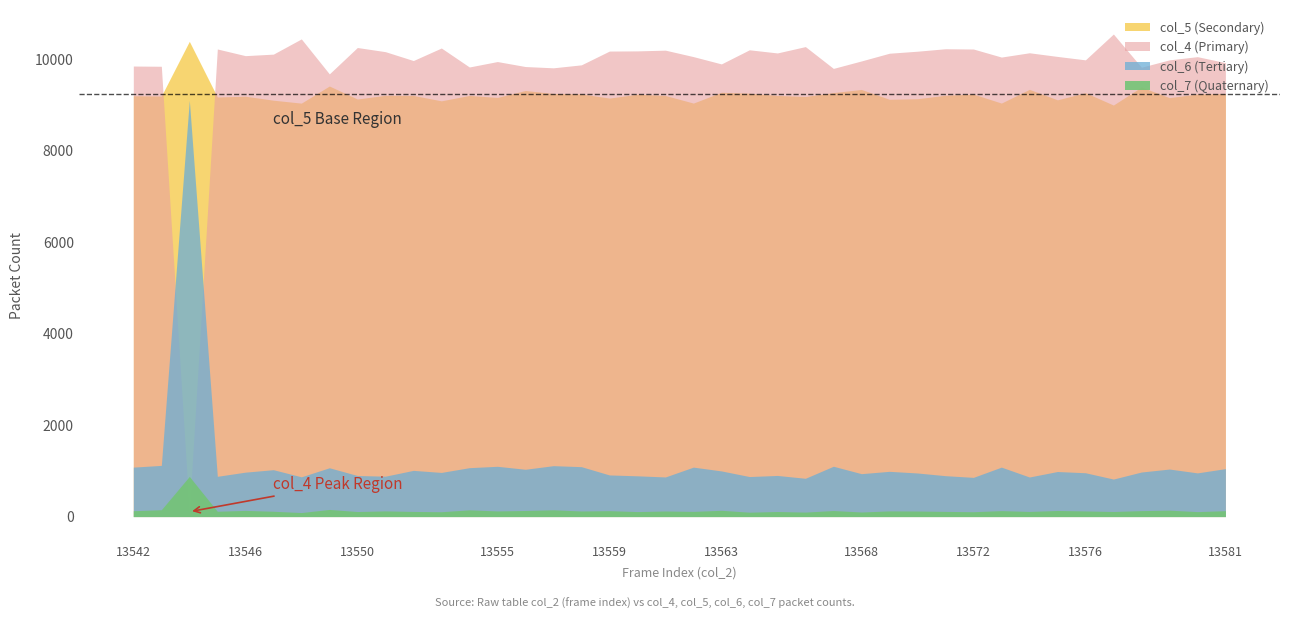

How many interior local peaks does the col_6 series have?

13